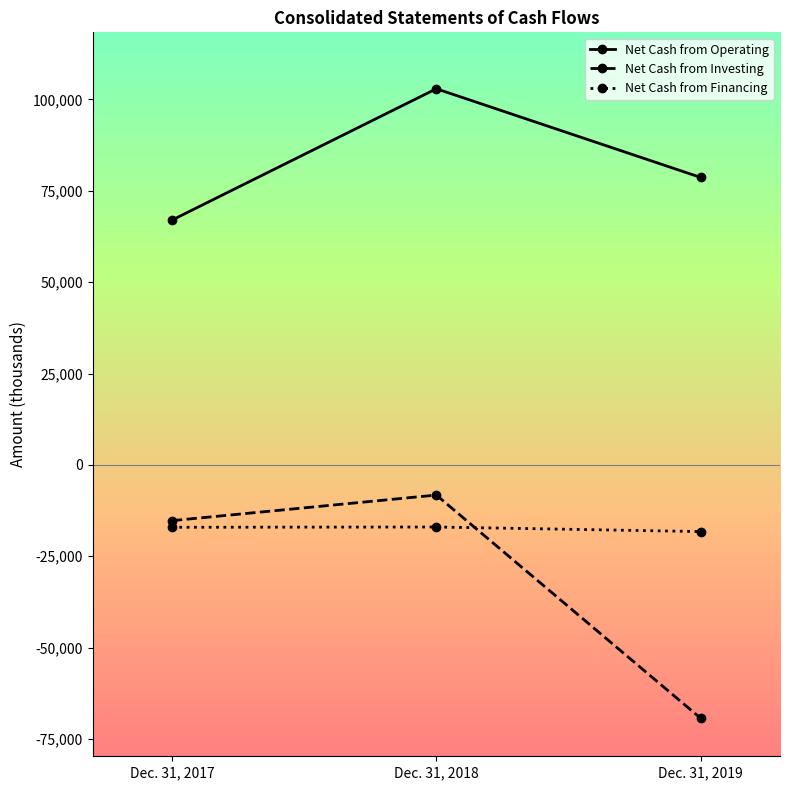

Which series has the largest range (max minus min)?

Net Cash from Investing